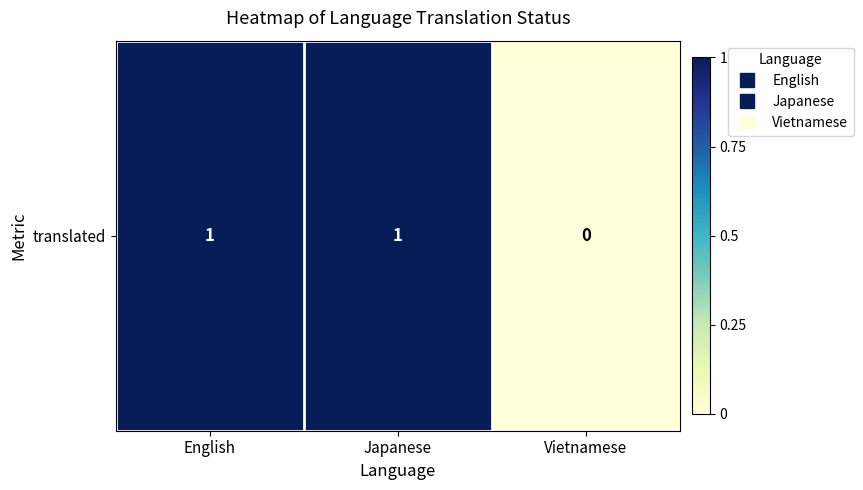

What is the difference between the values at English and Vietnamese?

1